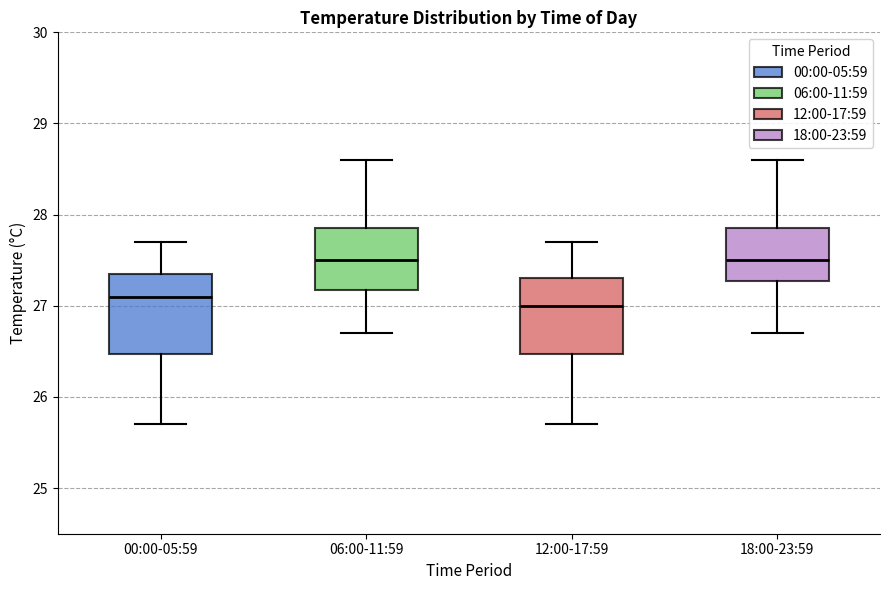

Where does the upper whisker of the box for 18:00-23:59 end on the y-axis? The values are not printed on the chart, so give them approximately, as read against the axis.

28.6